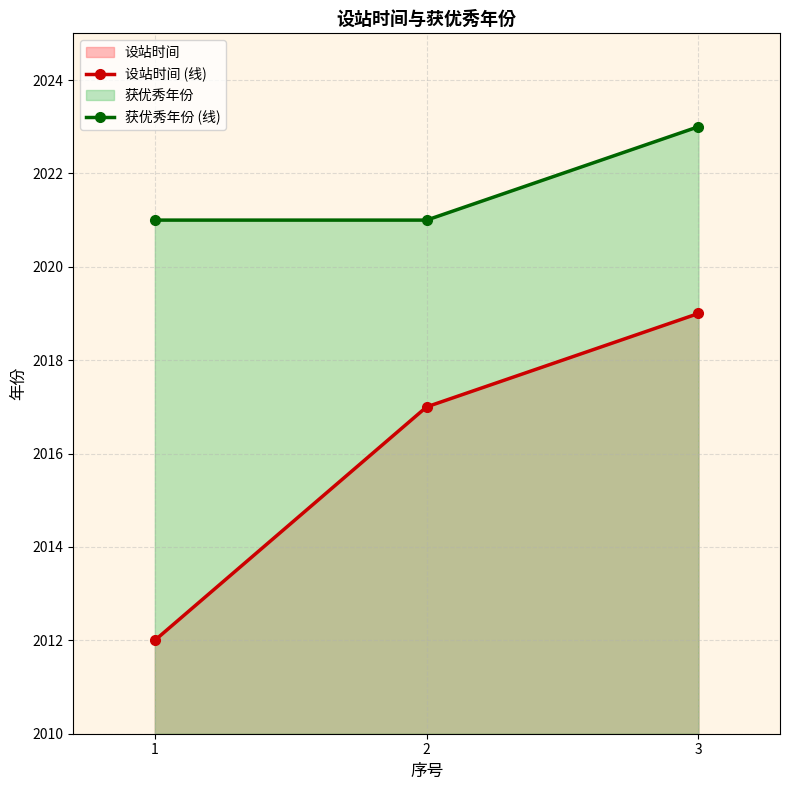

How many 获优秀年份 (线) values are between 2021 and 2023?

3